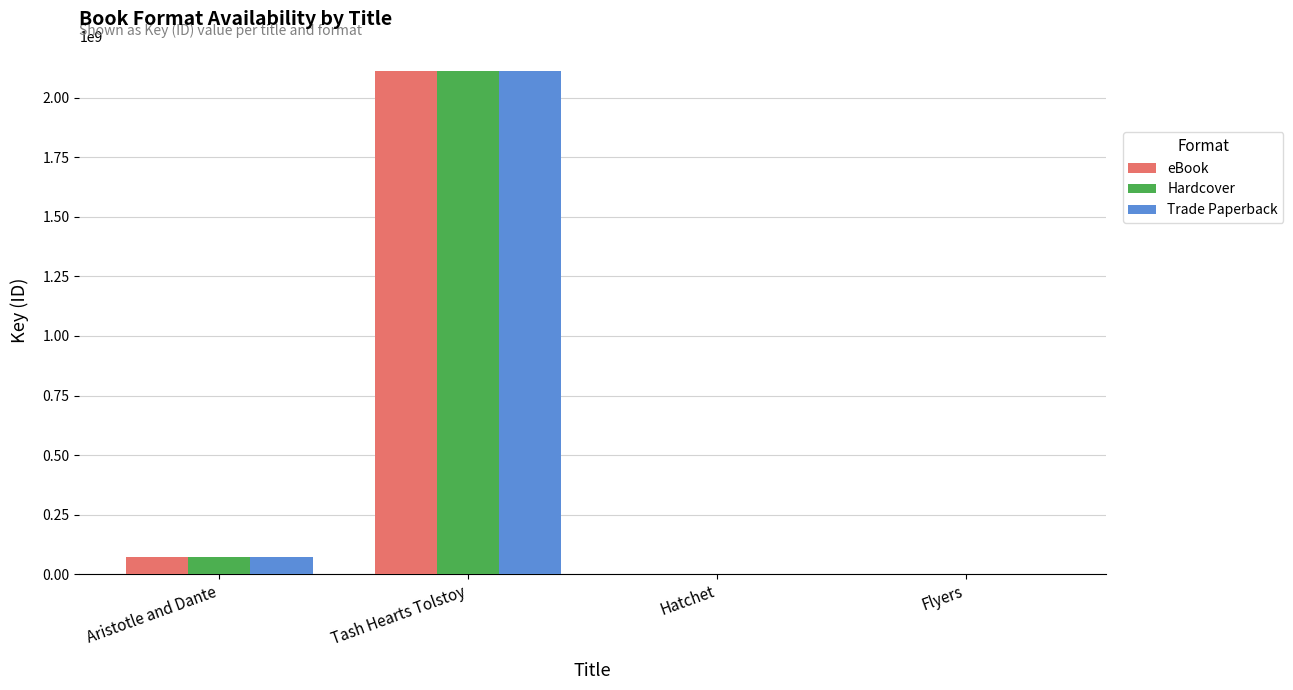

The value of Trade Paperback at Tash Hearts Tolstoy is 862525477. True or false?

False